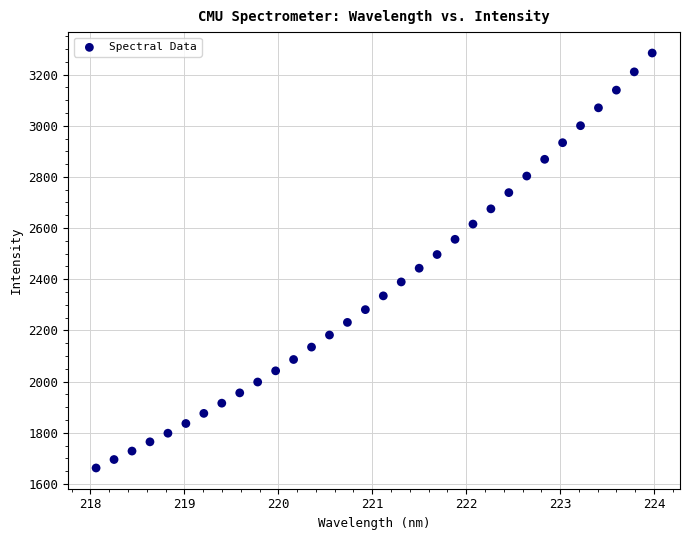

What is the range of Y values (max minus min)?

1621.4